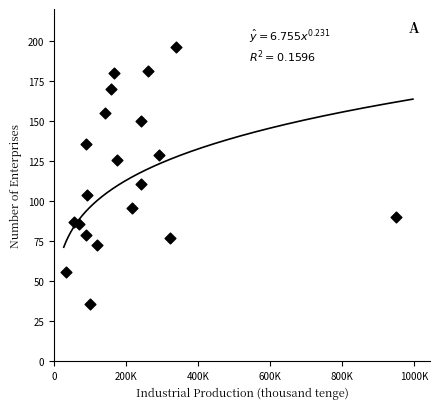

What Y value in the scatter plot is closest to 116?

111